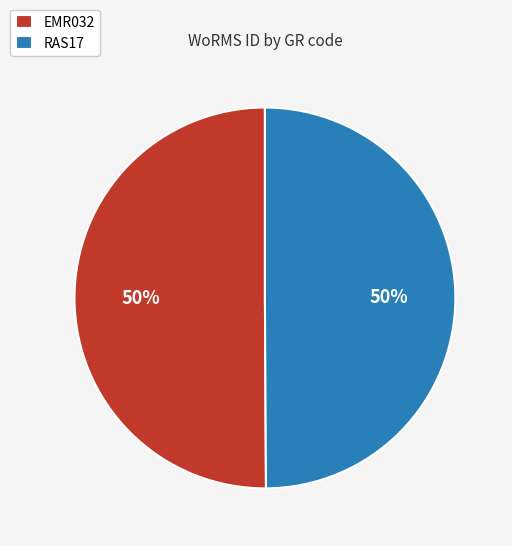

Count the number of slices in the pie.

2